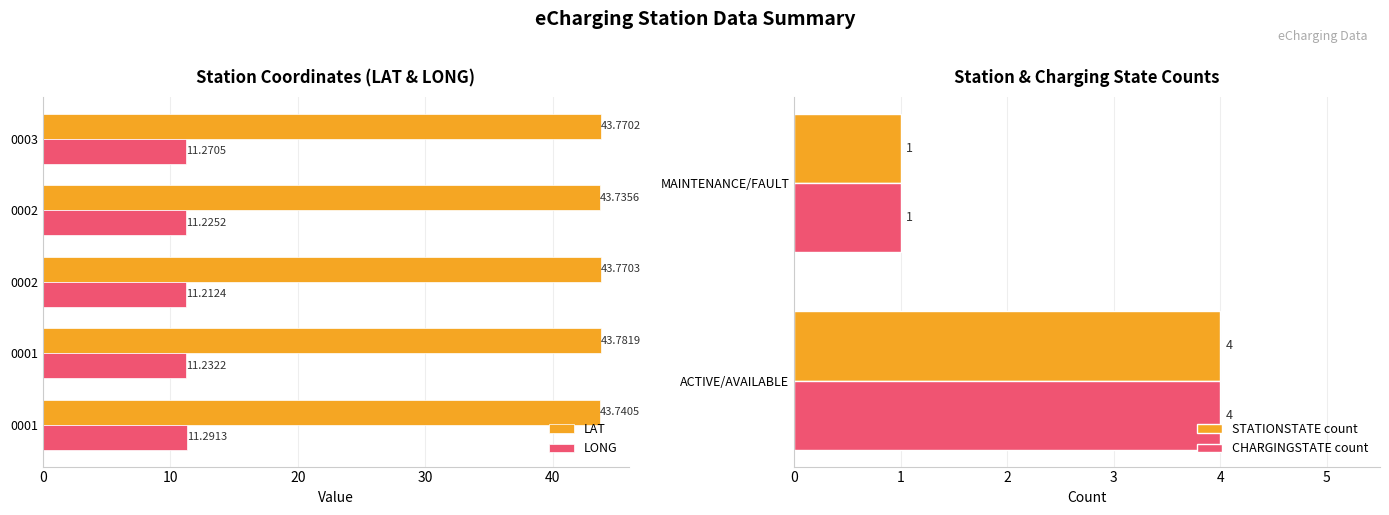

Rank the series by their average value, from highest to lowest.

LAT, LONG